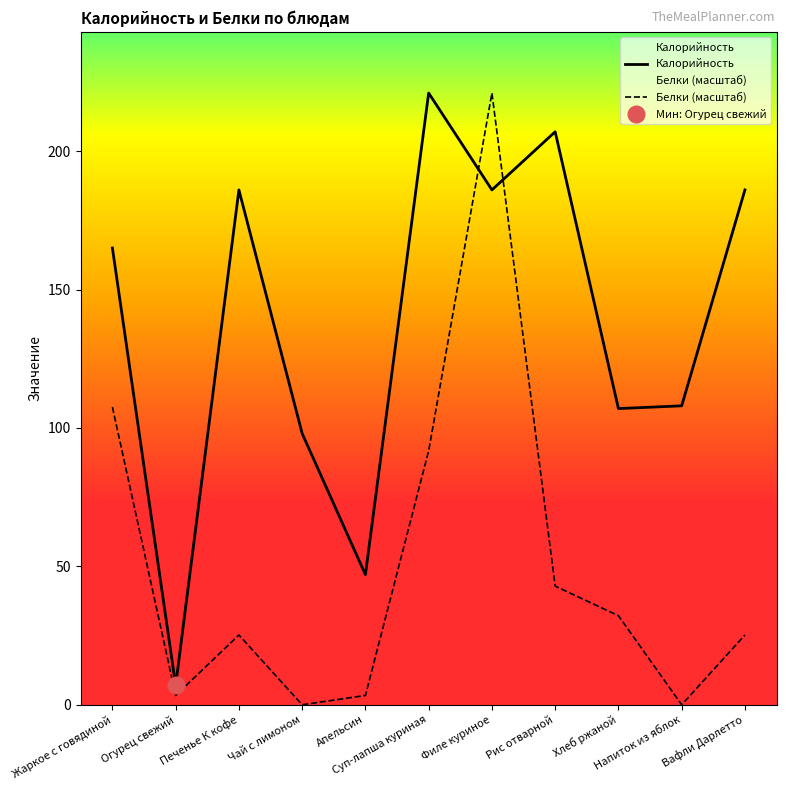

How many interior local peaks does the Белки (масштаб) series have?

2